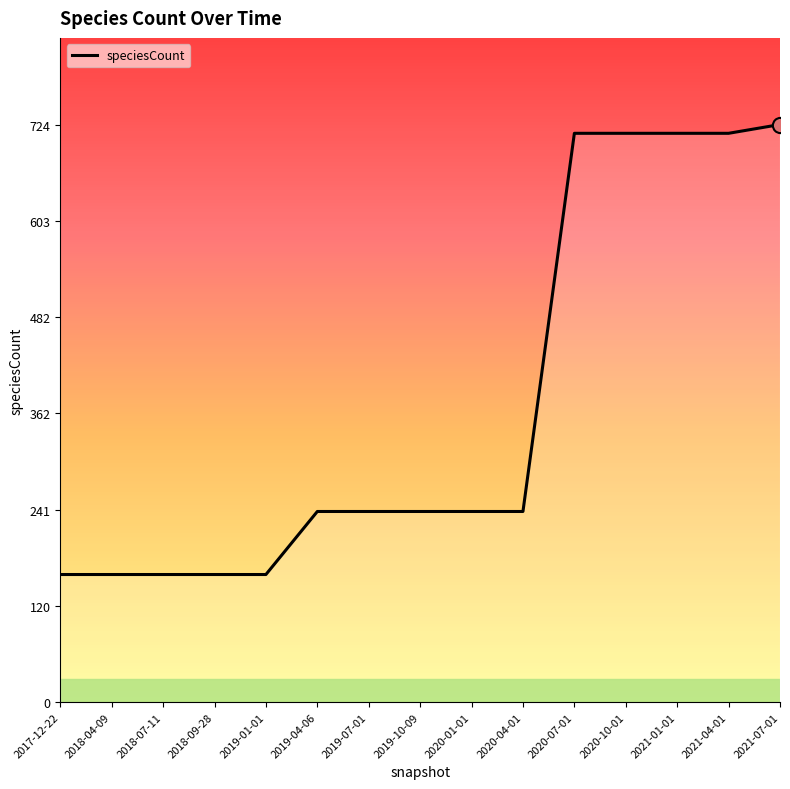

What is the change in value from 2017-12-22 to 2021-07-01?

+564